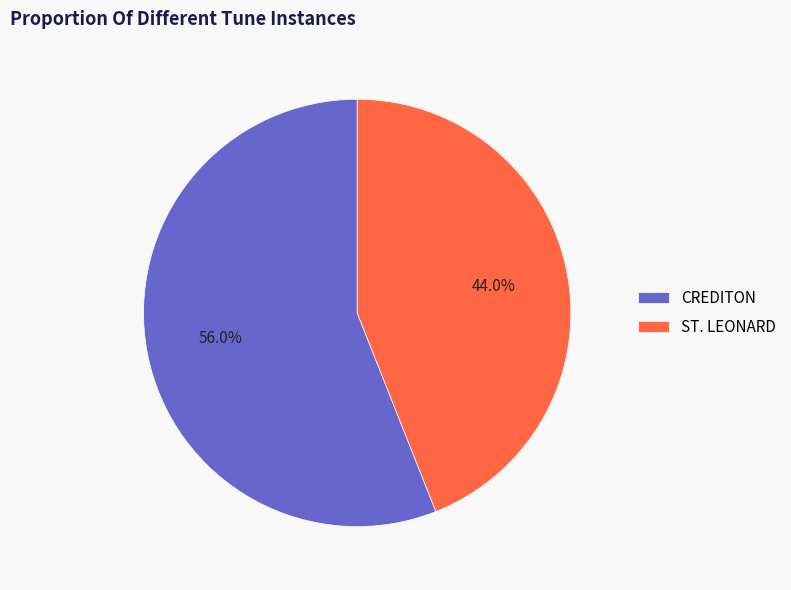

Is there a majority slice in this chart?

Yes